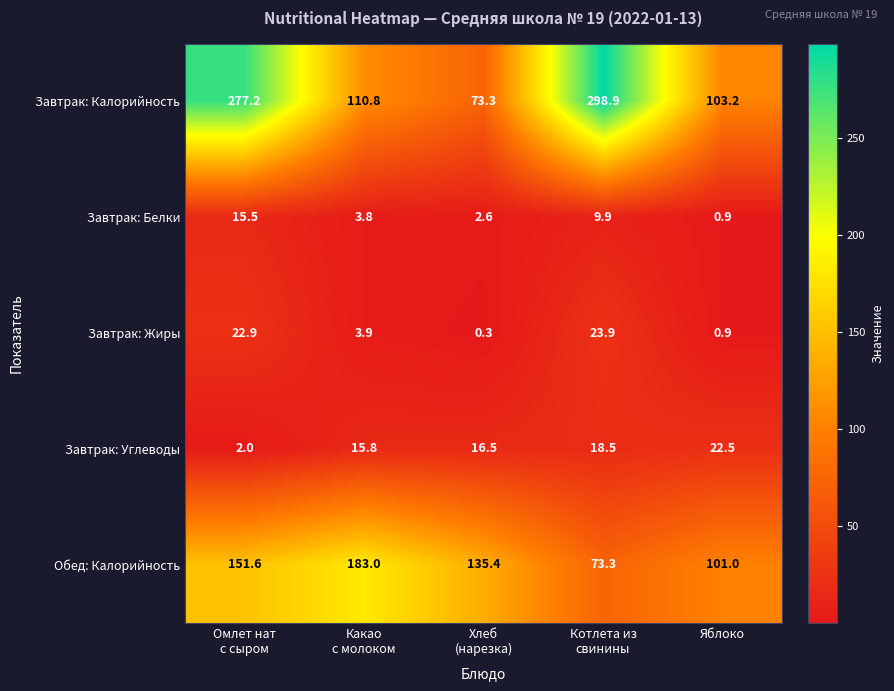

What is the average value of the Завтрак: Жиры series?

10.4